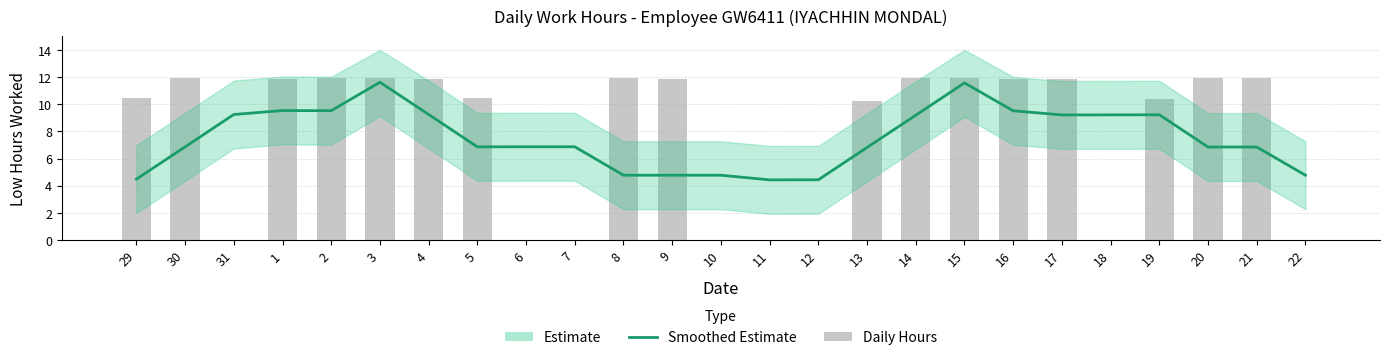

What is the value of the Estimate bar at the 1st from the left?

4.5